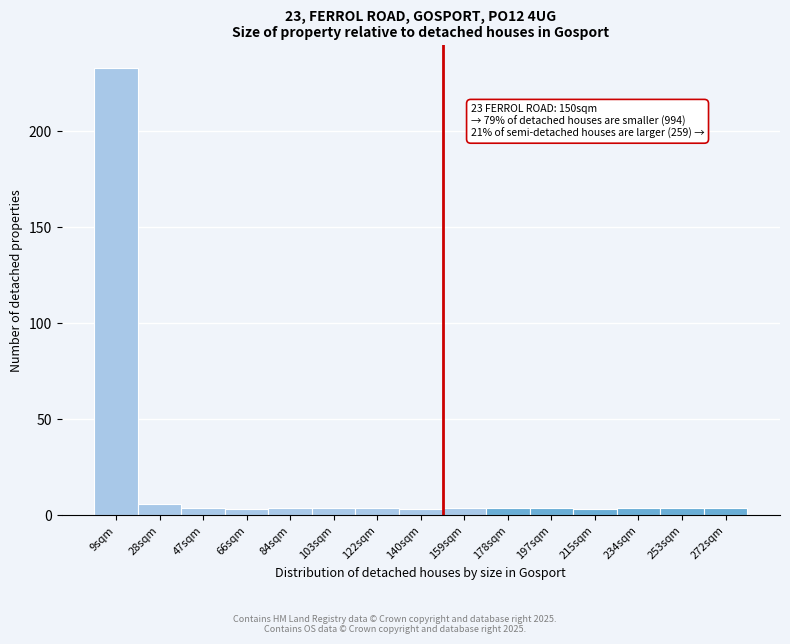

Over which range of the x-axis is the bar tallest?

0 to 18